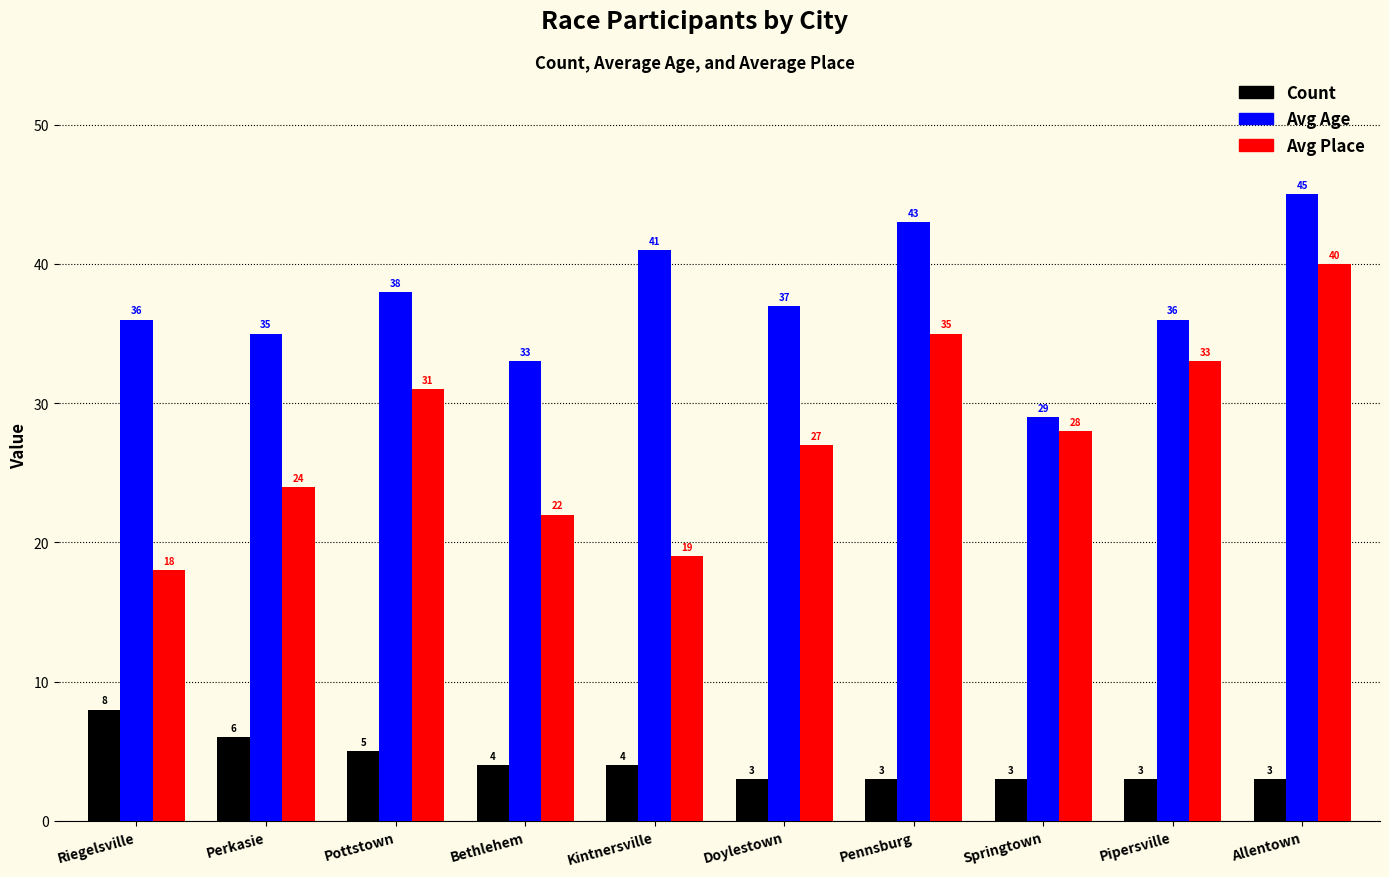

The Avg Place series shows 38 at Springtown. True or false?

False